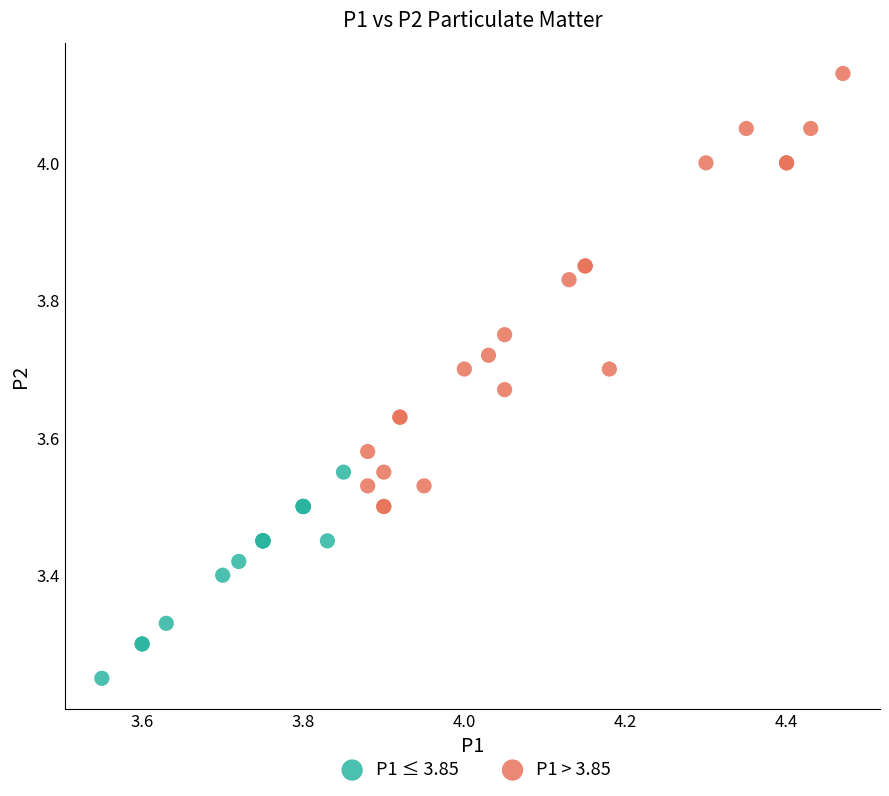

Which series reaches the minimum Y coordinate?

P1 ≤ 3.85